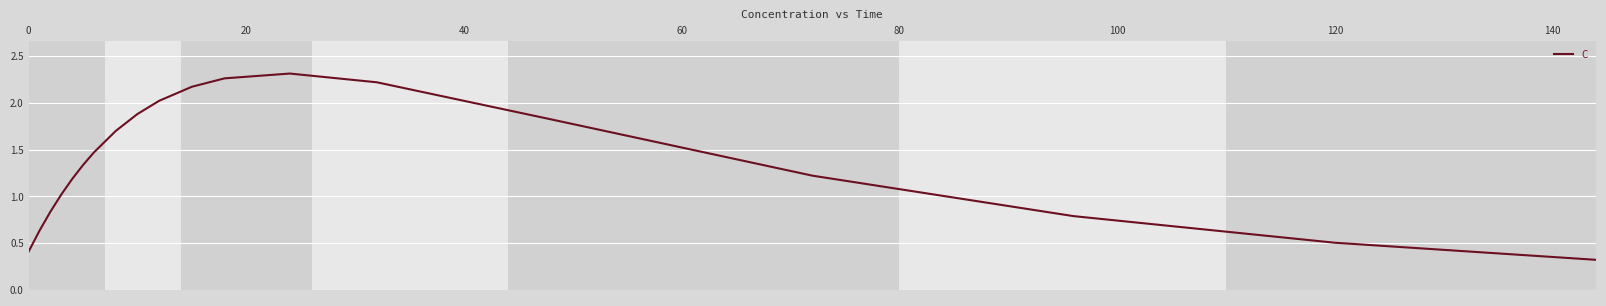

What is the difference between the maximum and minimum values?

2.0